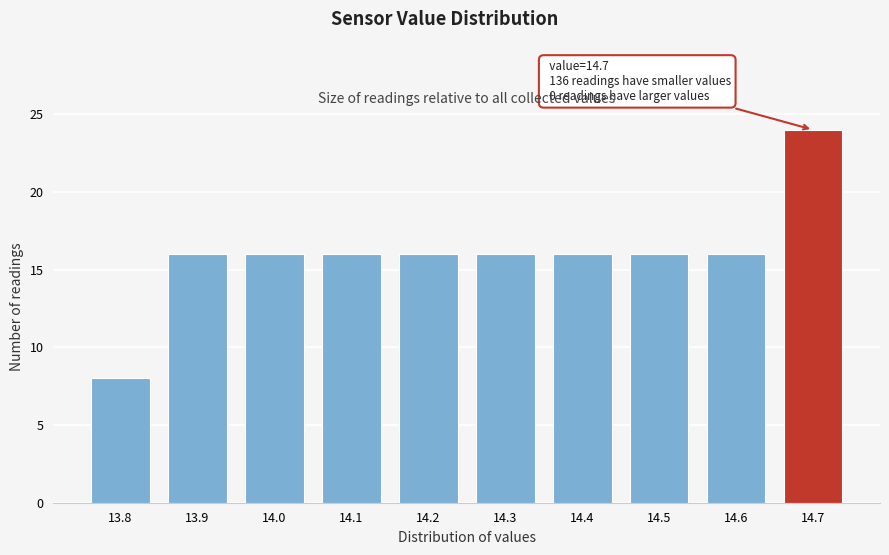

Which range on the x-axis has the tallest bar?

14.65 to 14.75